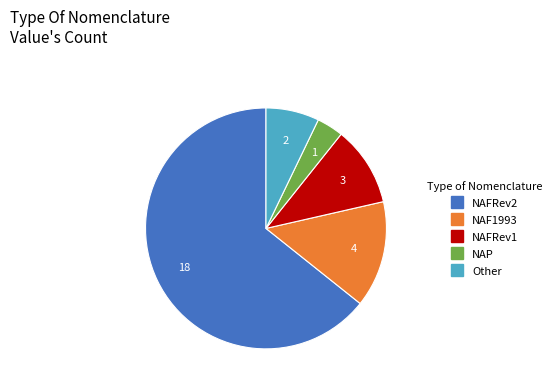

Is there any slice that represents more than half of the pie?

Yes